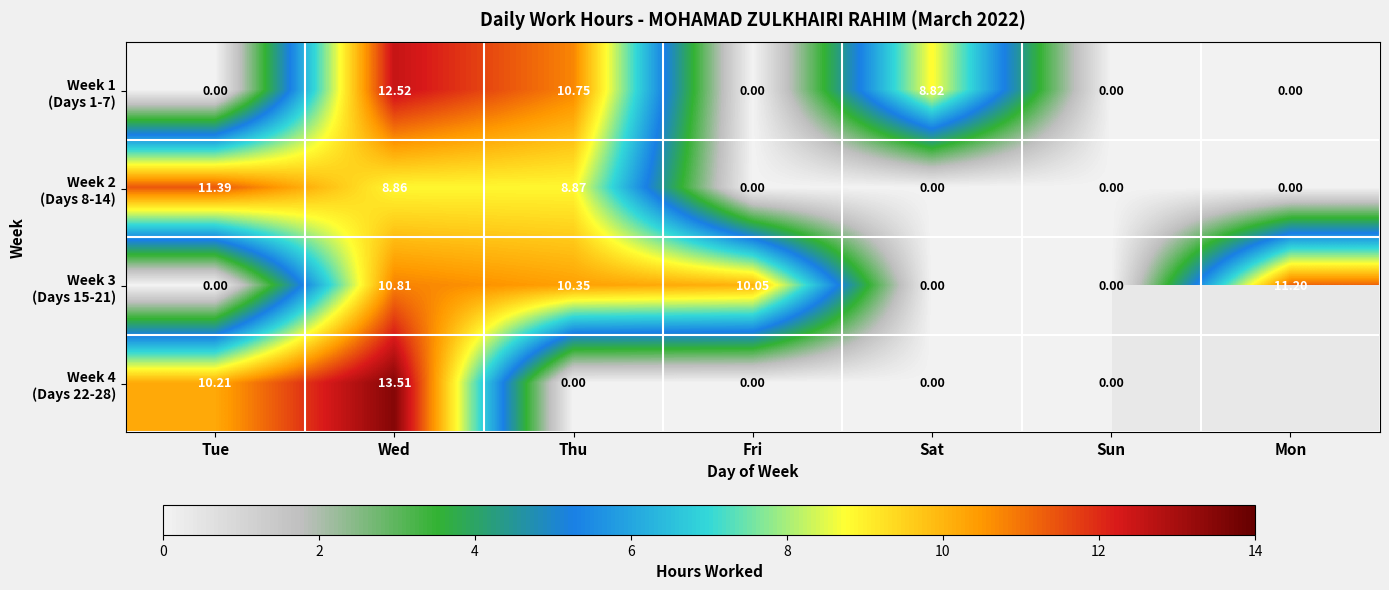

Which label corresponds to the smallest value in the chart?

Tue